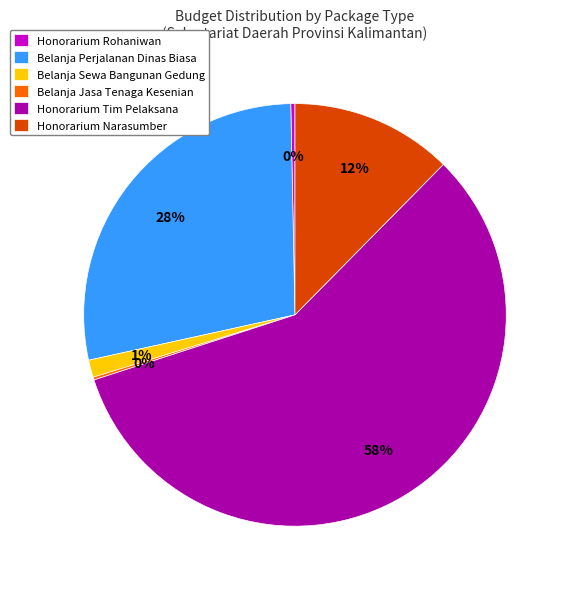

Does any single category account for the majority?

Yes